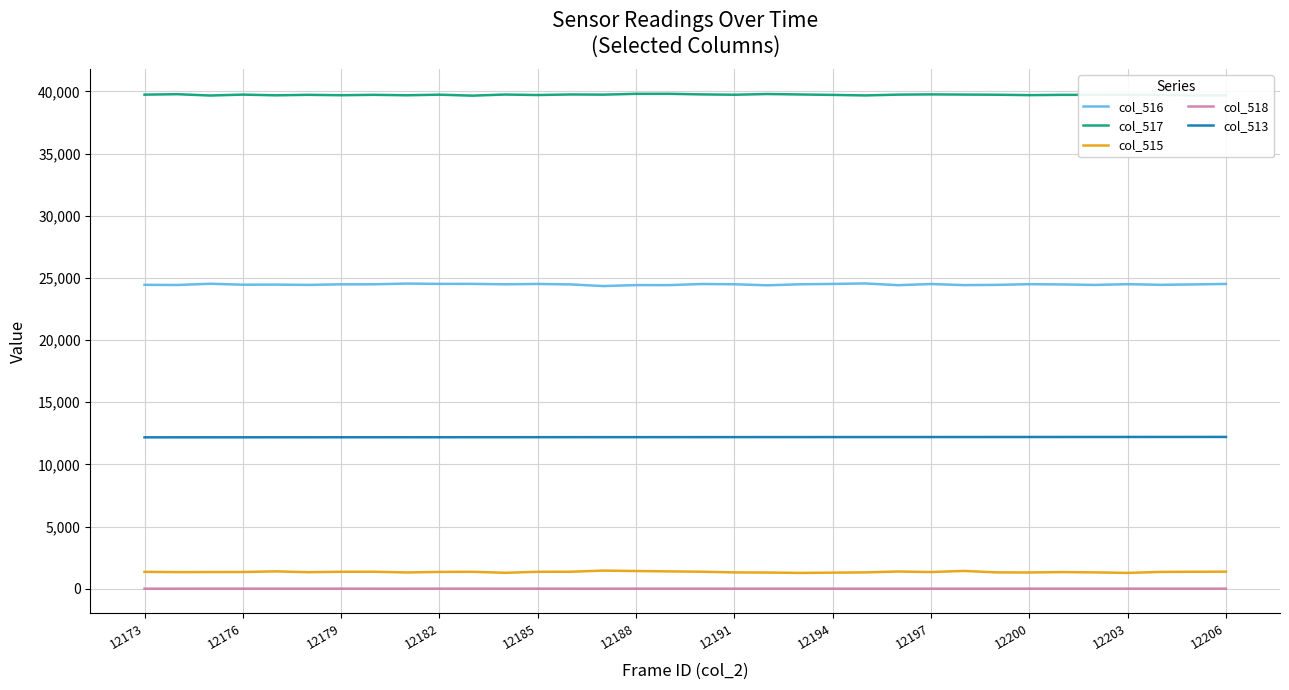

What is the greatest value displayed?

39807